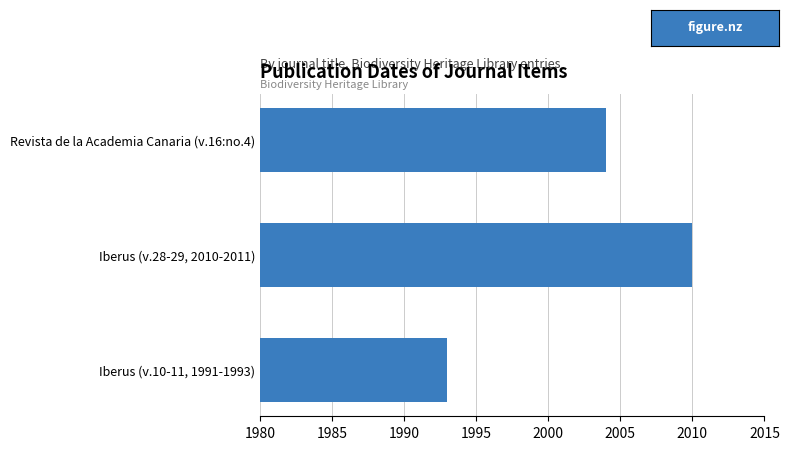

Where is the data nearest to the value 2001?

Revista de la Academia Canaria (v.16:no.4)